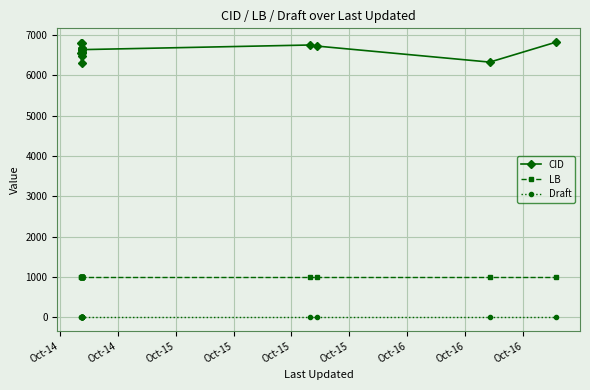

List the series in order of their overall mean, highest first.

CID, LB, Draft